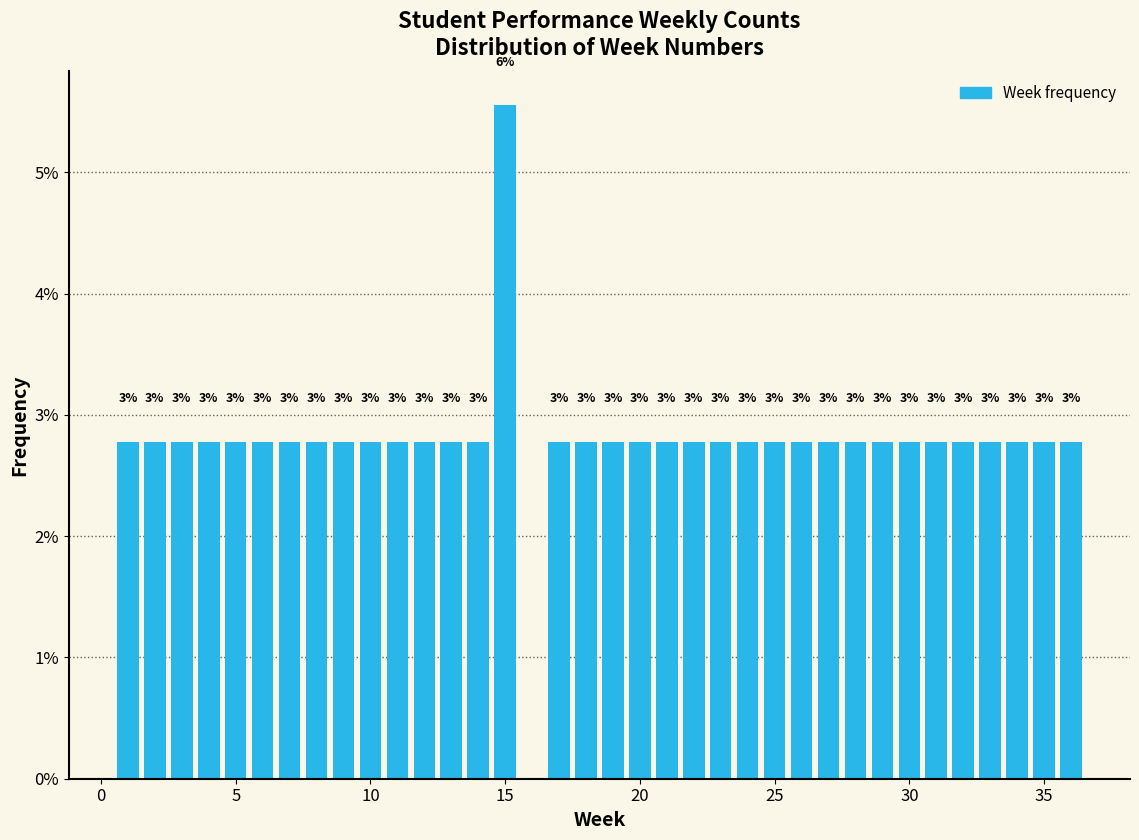

Read against the x-axis, roughly where is the centre of the tallest bar?

15.0